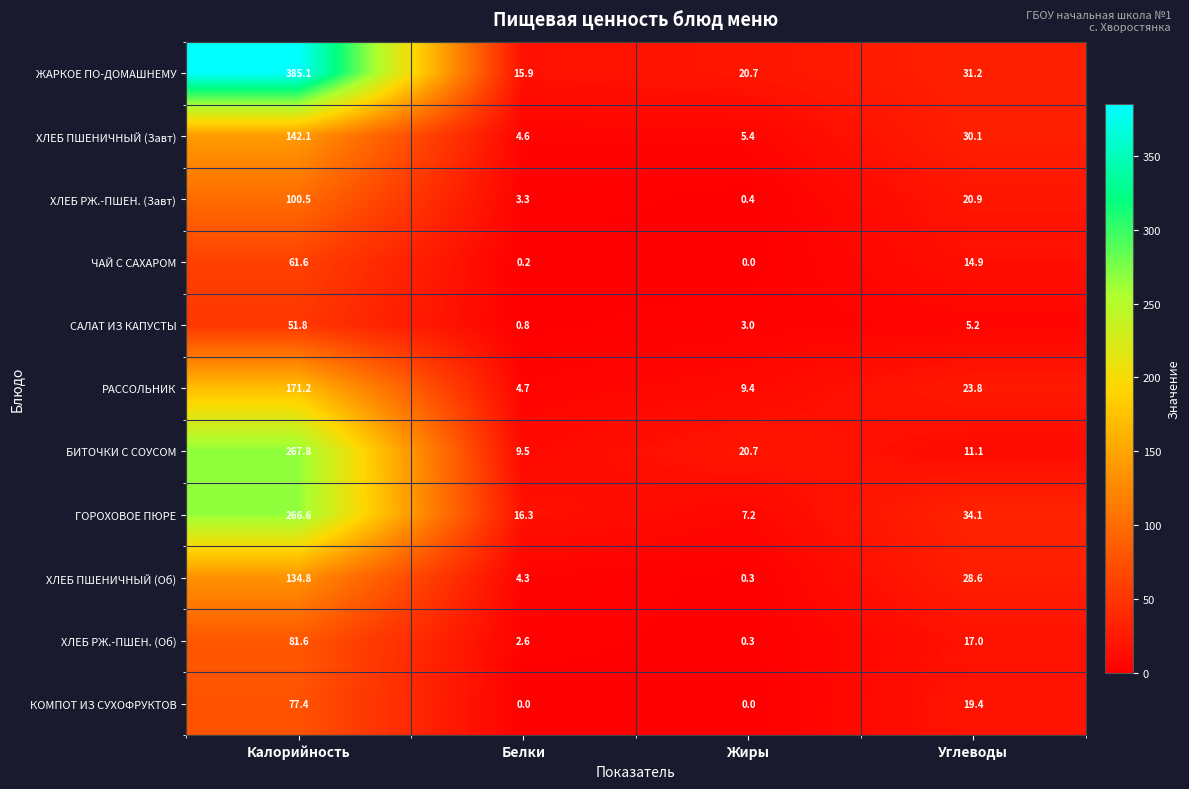

What is the sum of all ХЛЕБ РЖ.-ПШЕН. (Об) values?

101.5